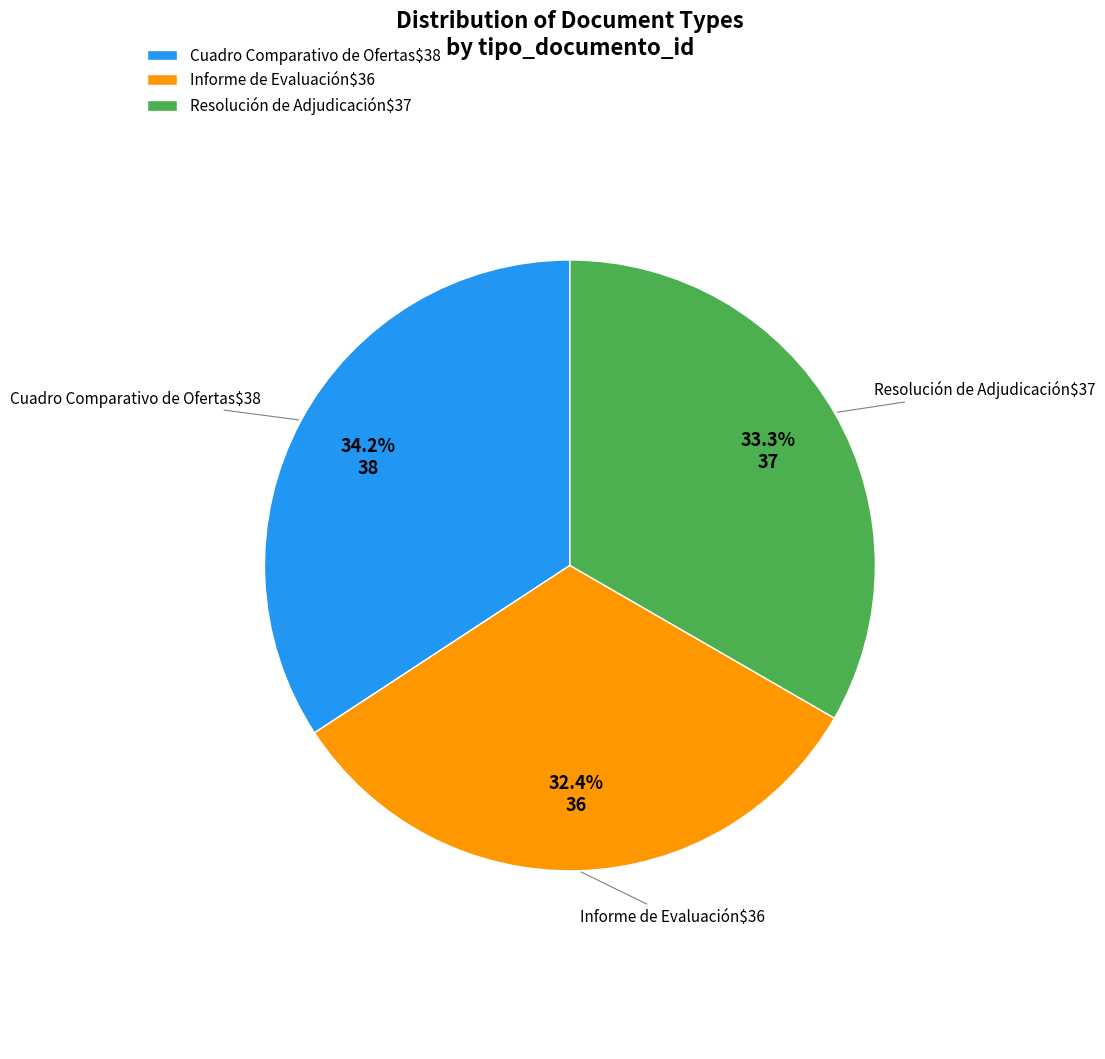

Does Cuadro Comparativo de Ofertas$38 account for over 50% of the chart?

No